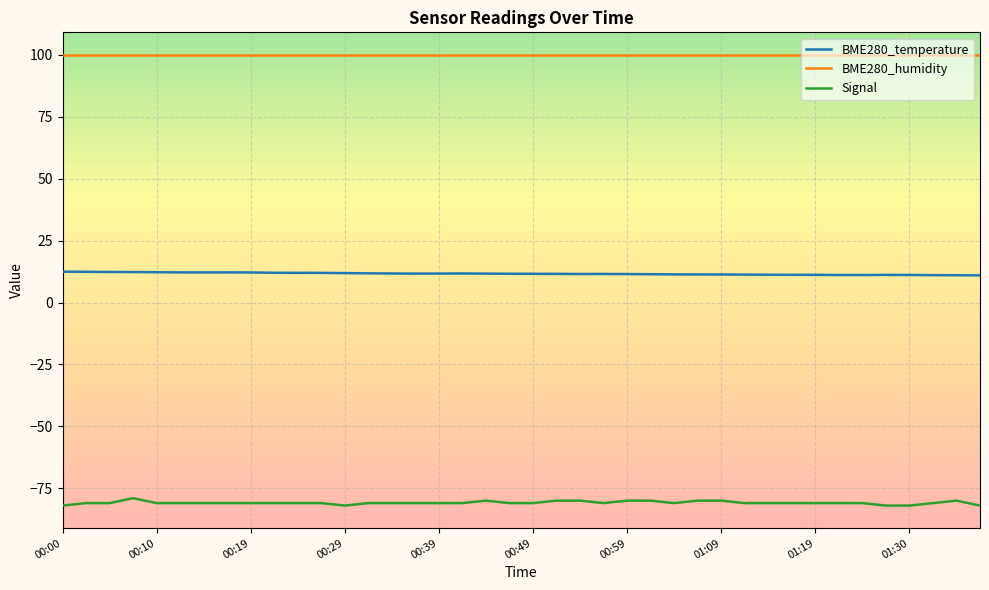

Which series has the largest total across all categories?

BME280_humidity